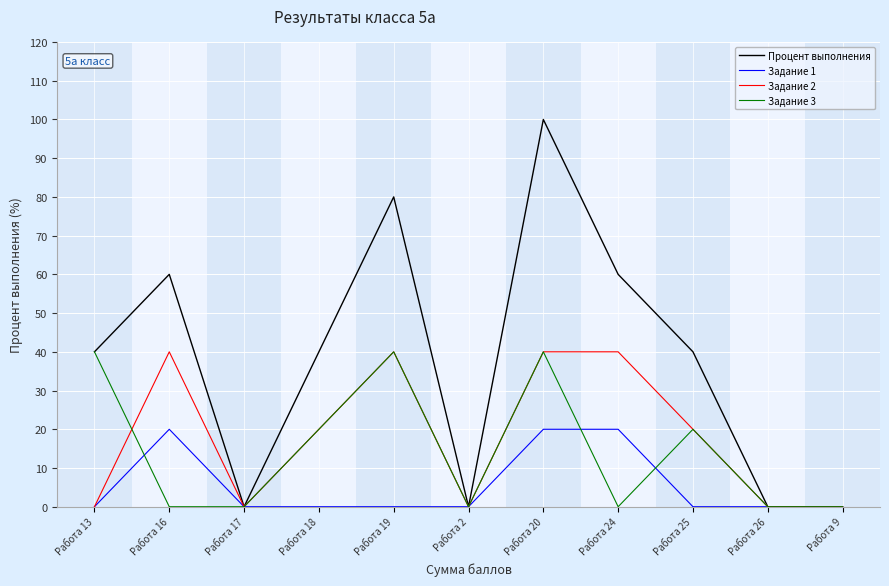

What is the total value across all series at Работа 16?

120